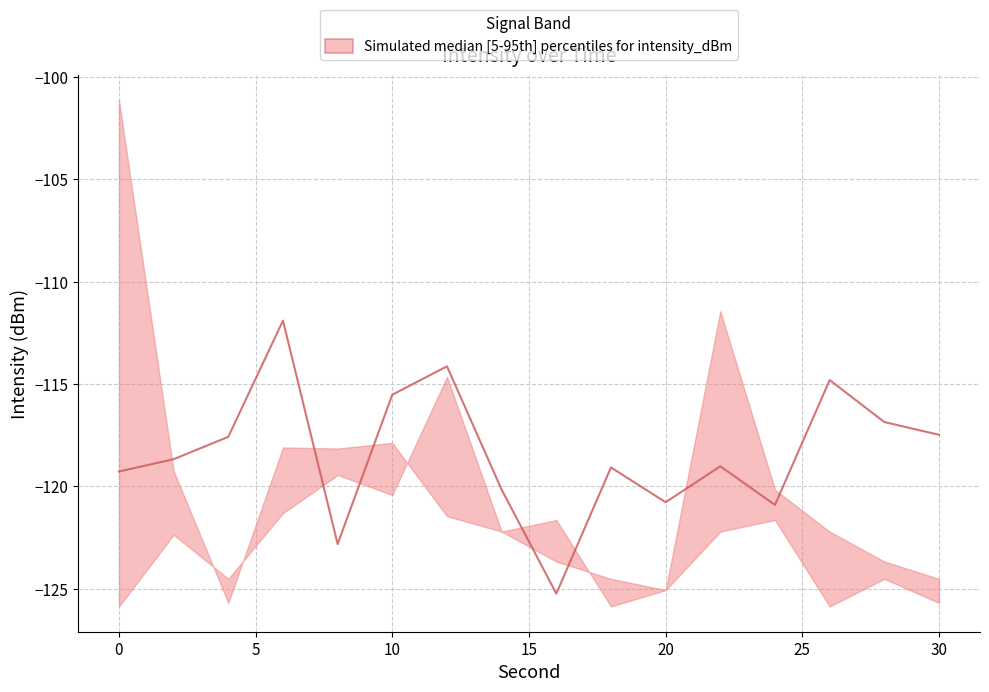

What is the difference between the second highest and minimum values in the upper series?

14.4